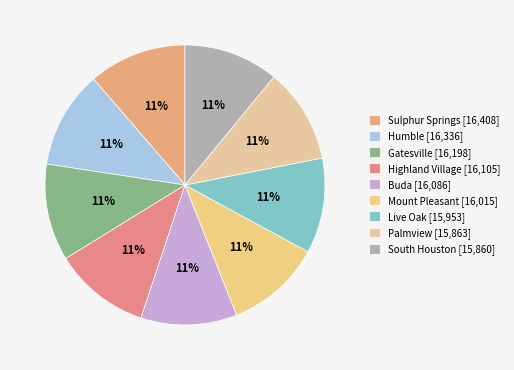

How many slices are in this pie chart?

9